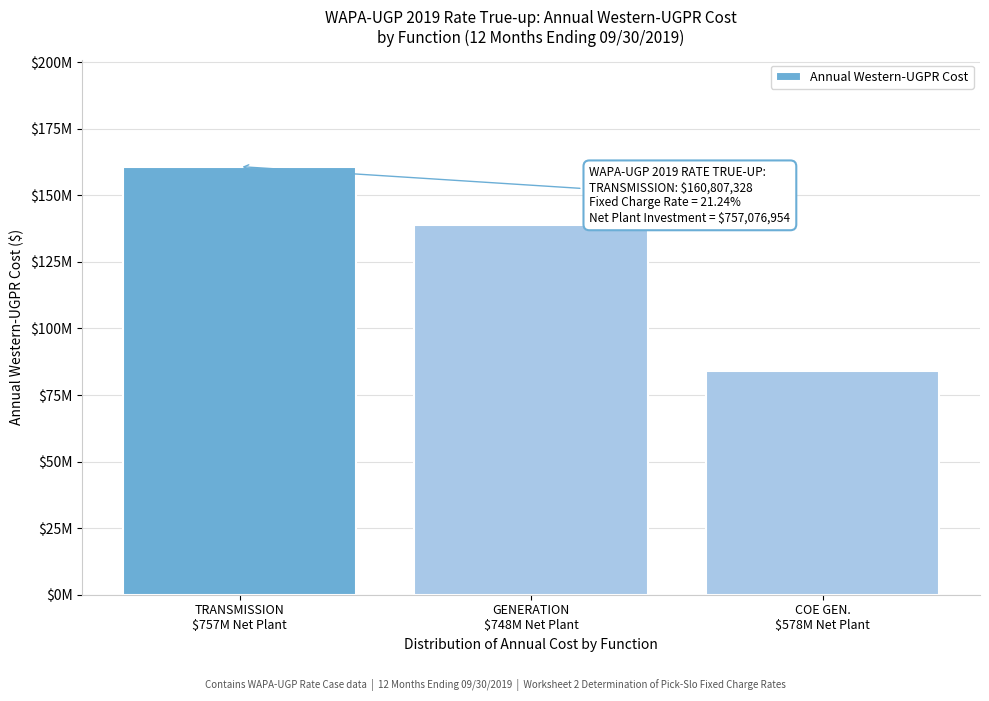

Are the bars horizontal?

No